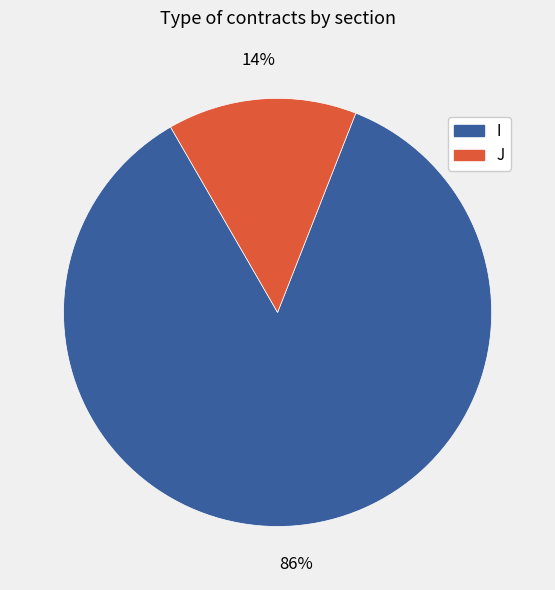

To the nearest percent, what is the average slice percentage?

50%